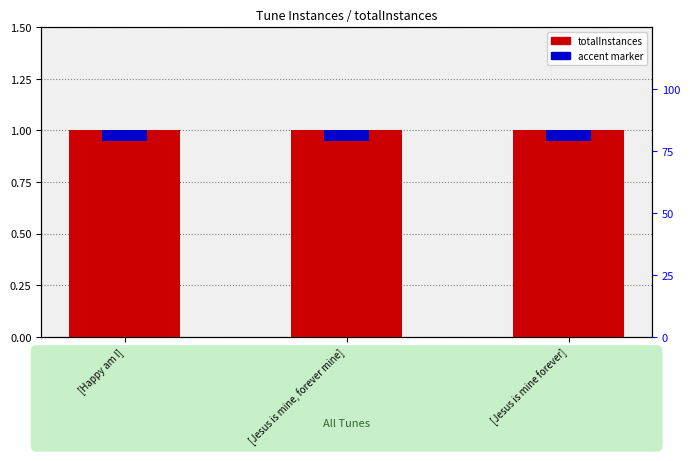

What are all the series names shown in the legend?

totalInstances, accent marker